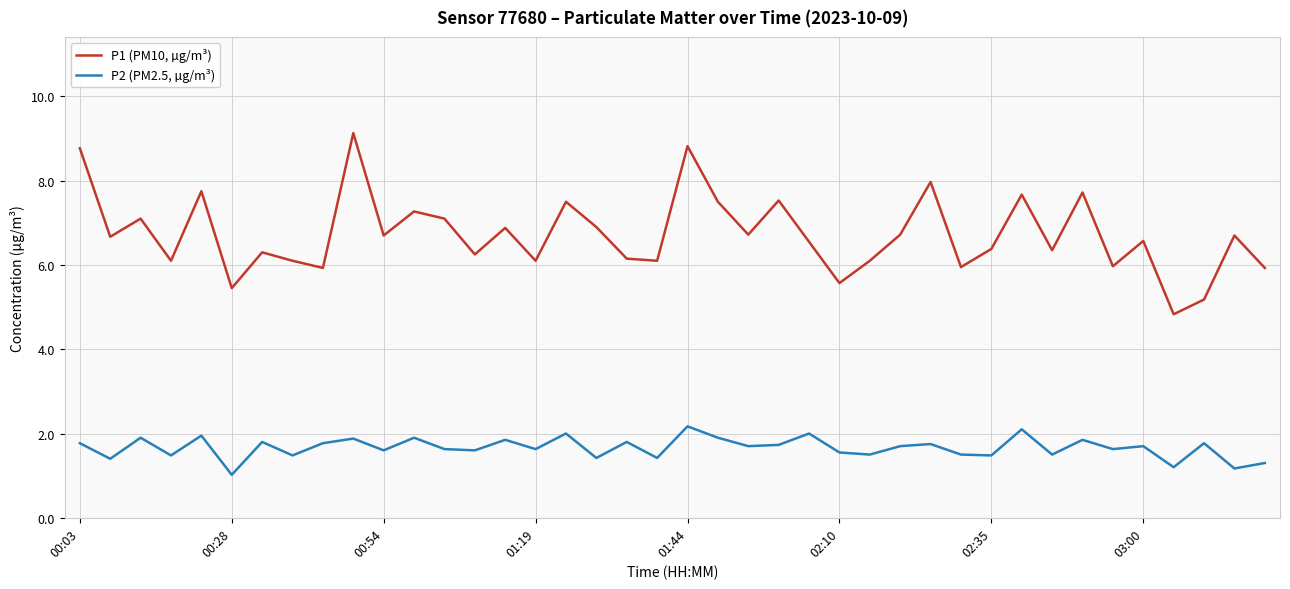

Which series has the largest range (max minus min)?

P1 (PM10, µg/m³)